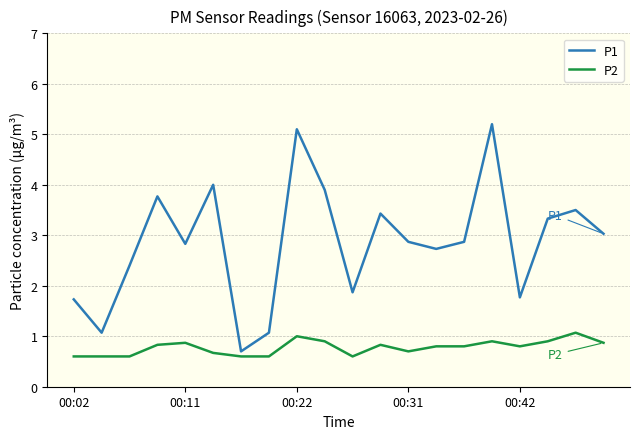

List the series in order of their overall mean, lowest first.

P2, P1